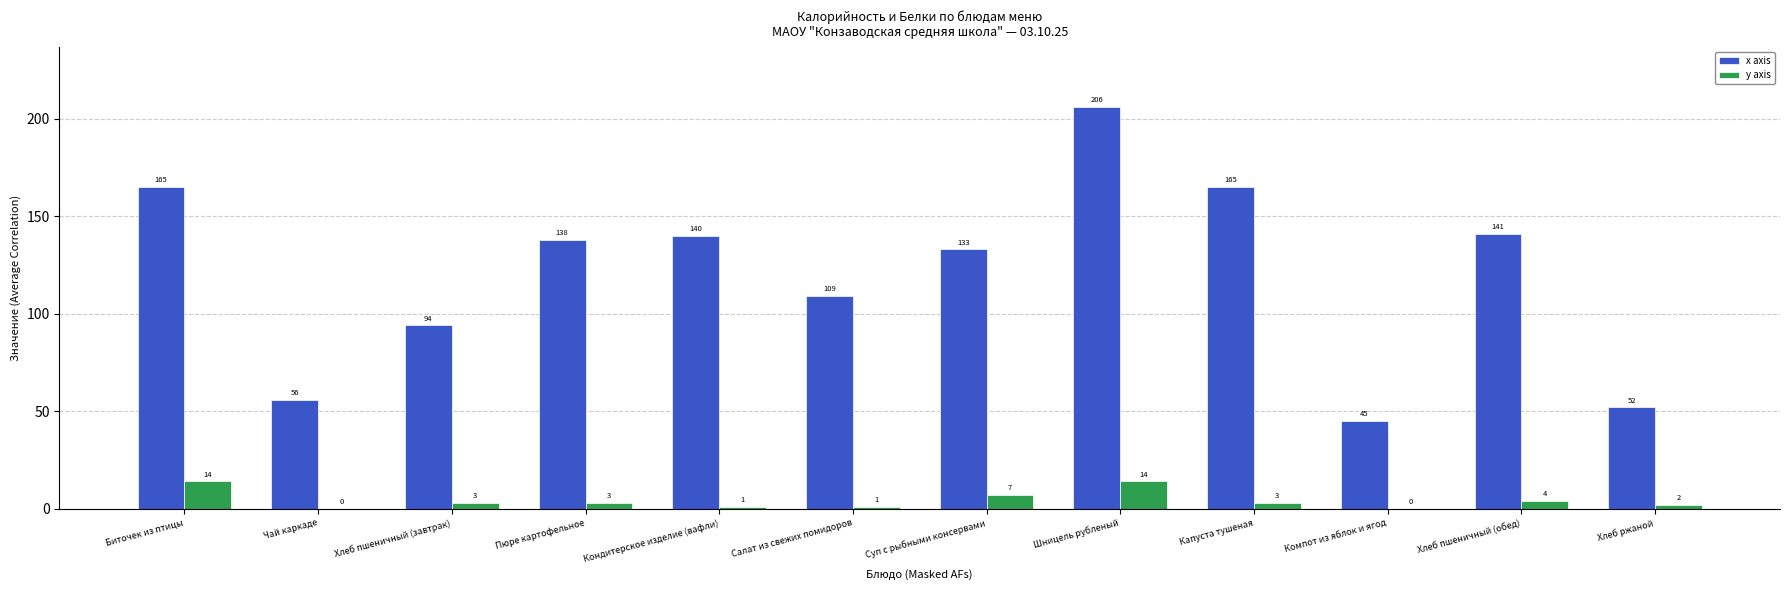

At which label is y axis closest to 7?

Суп с рыбными консервами